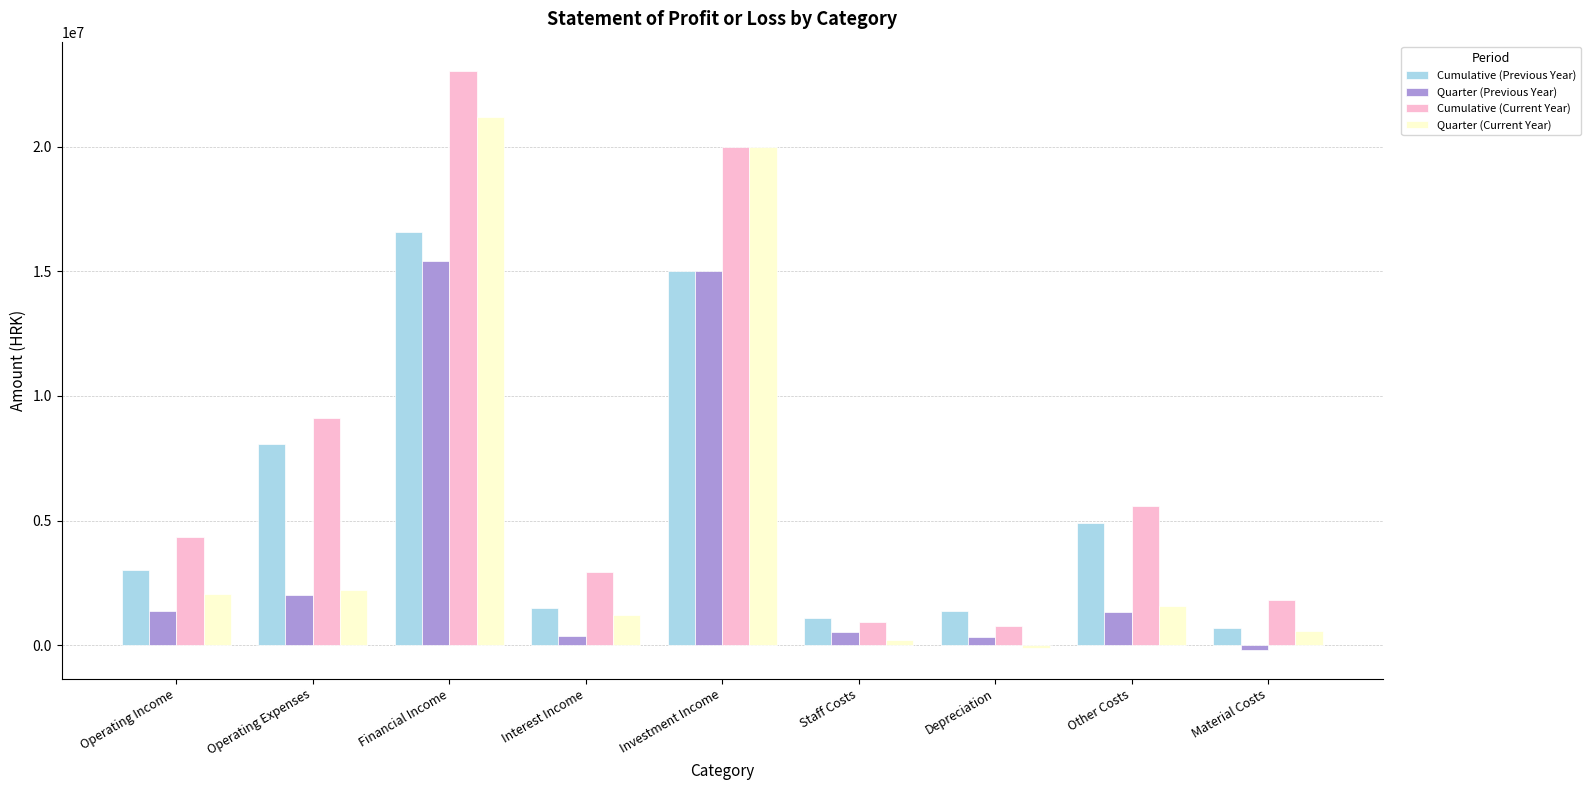

How many categories are shown in the chart?

9